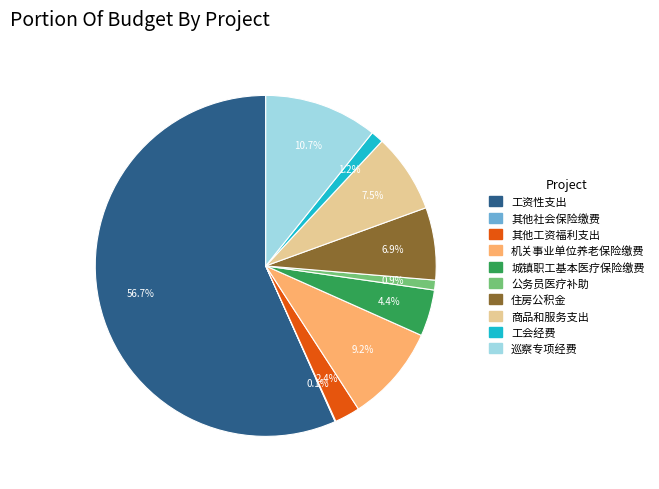

What is the largest slice in the pie chart?

工资性支出